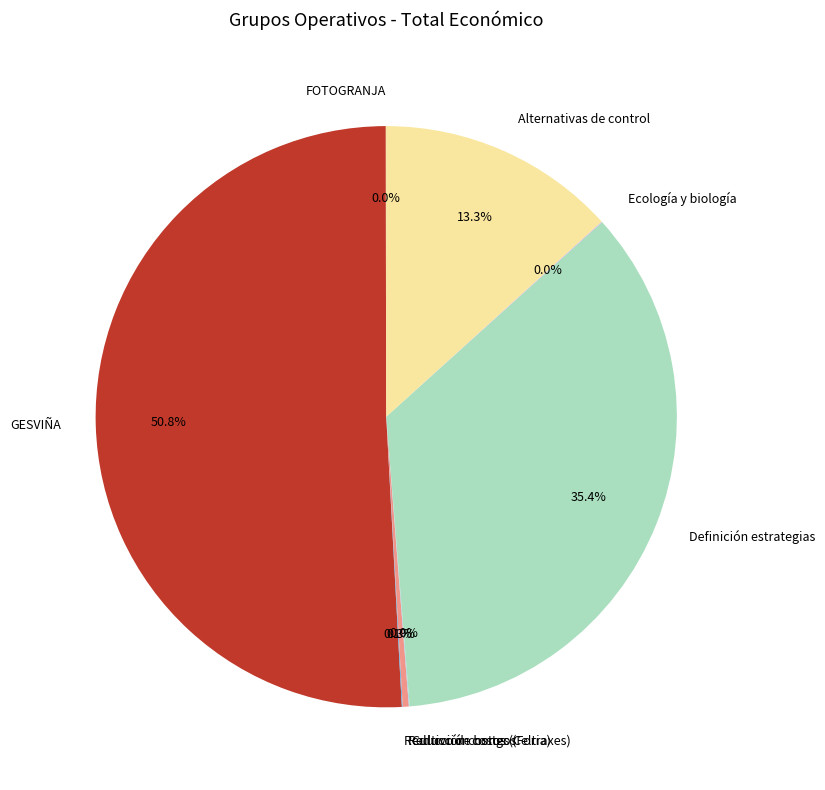

Is there a majority slice in this chart?

Yes